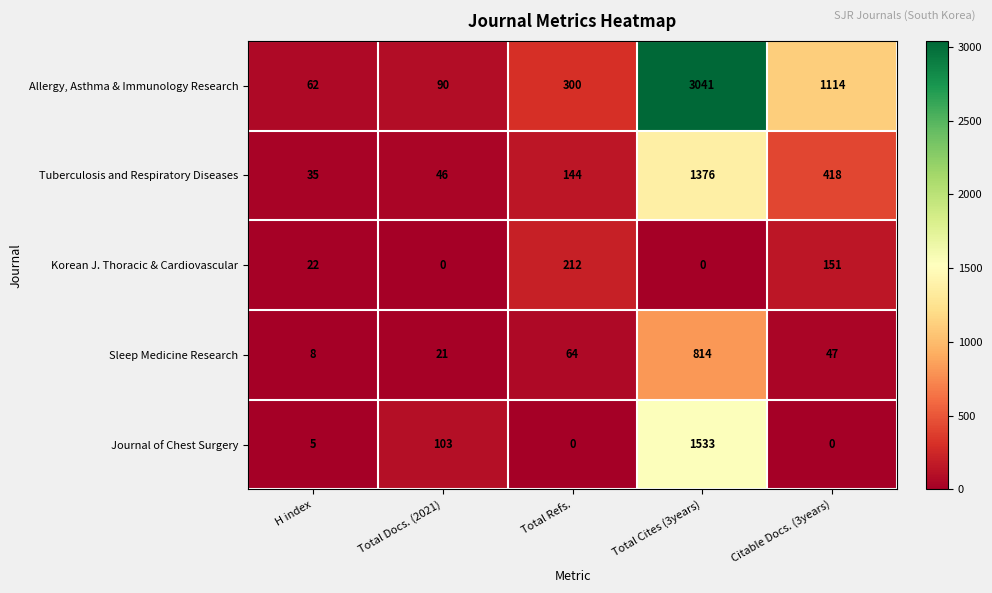

The Allergy, Asthma & Immunology Research series shows 1114 at Citable Docs. (3years). True or false?

True